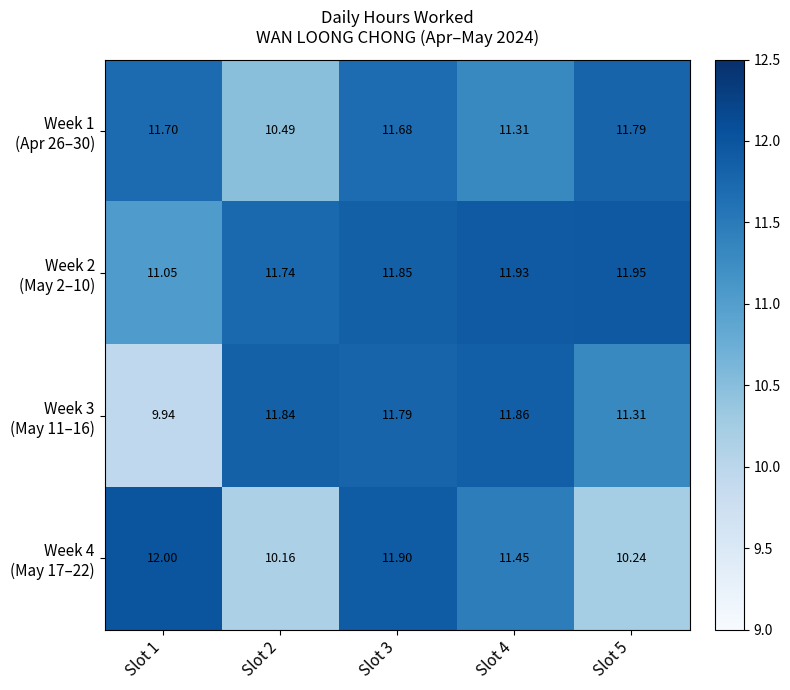

Which label corresponds to the largest value in the chart?

Slot 1